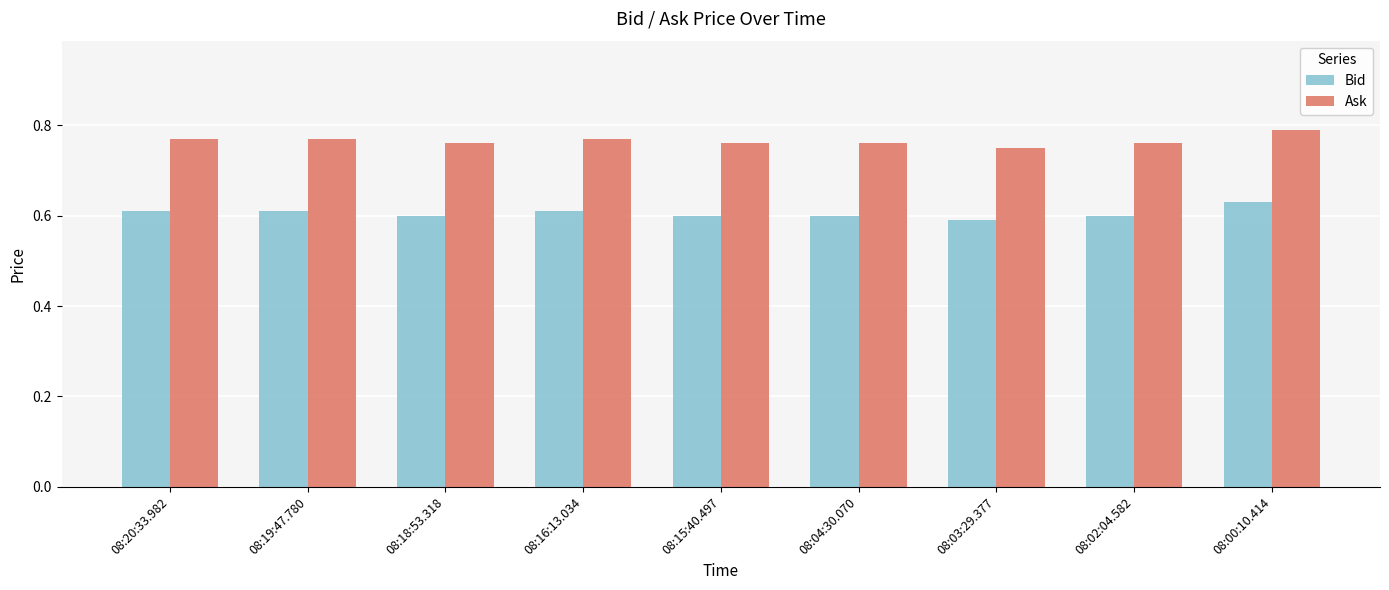

Rank the series by their average value, from highest to lowest.

Ask, Bid